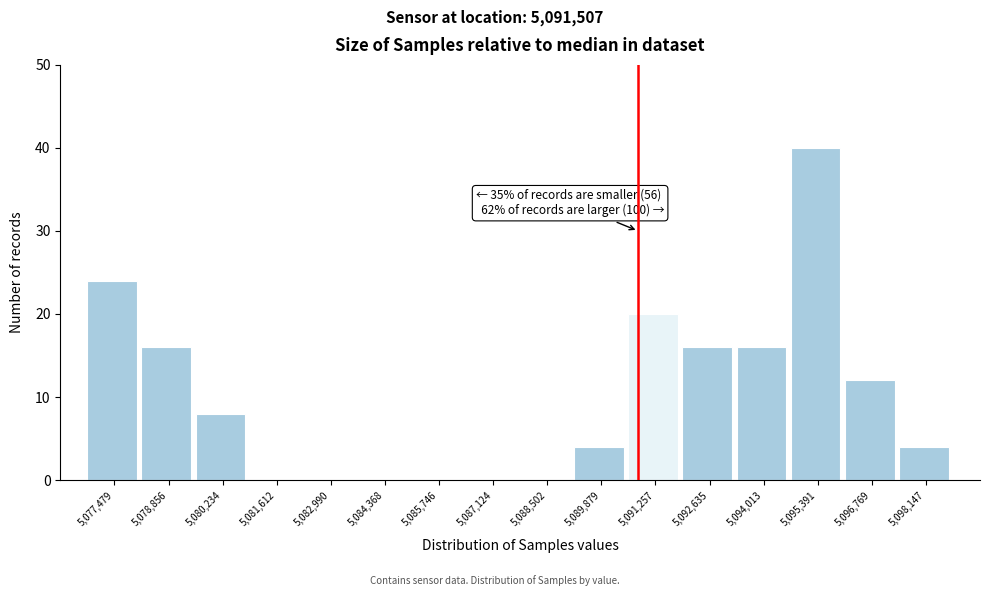

Reading right to left, what are all the values shown in this chart?

5,098,147=4	5,096,769=12	5,095,391=40	5,094,013=16	5,092,635=16	5,091,257=20	5,089,879=4	5,088,502=0	5,087,124=0	5,085,746=0	5,084,368=0	5,082,990=0	5,081,612=0	5,080,234=8	5,078,856=16	5,077,479=24